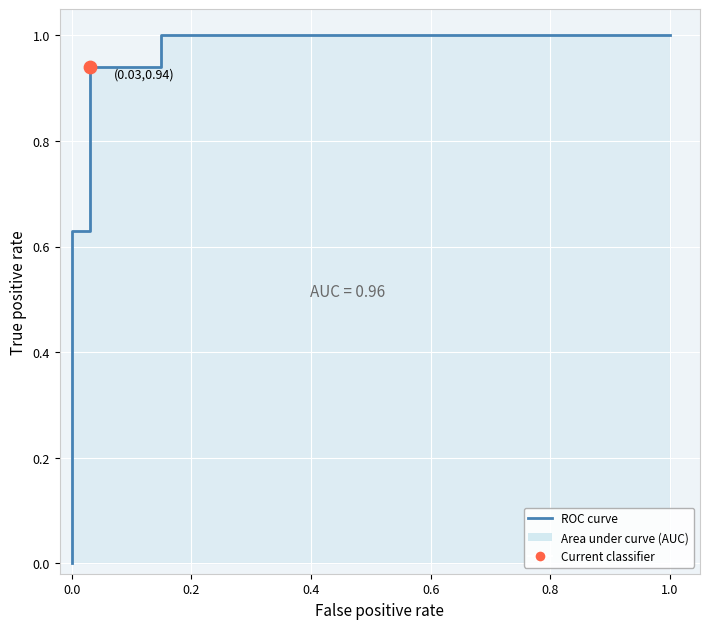

Between 7 and 0.4, which is larger?

7